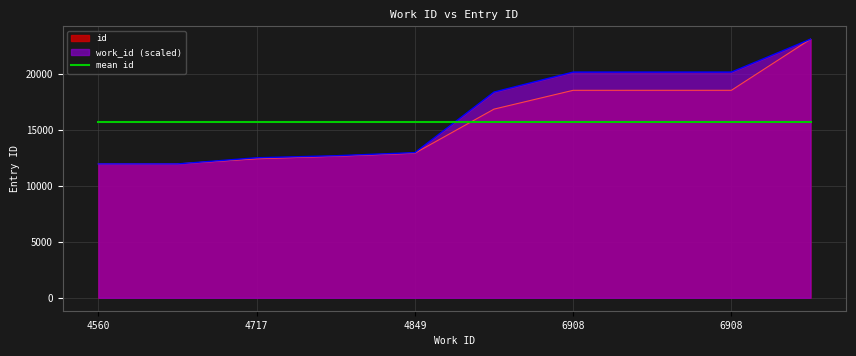

What are all the series names shown in the legend?

id, work_id (scaled), mean id